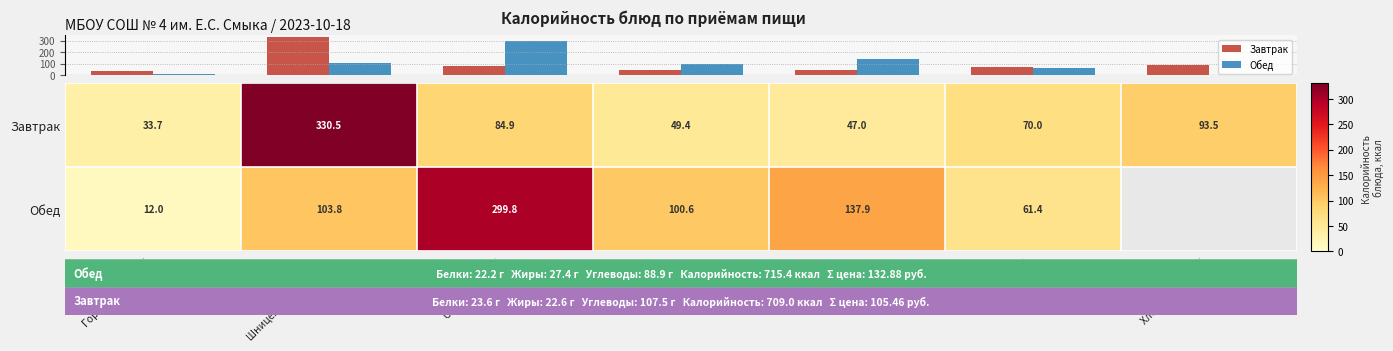

Which has a higher value, Хлеб пшеничный or Яблоки?

Хлеб пшеничный